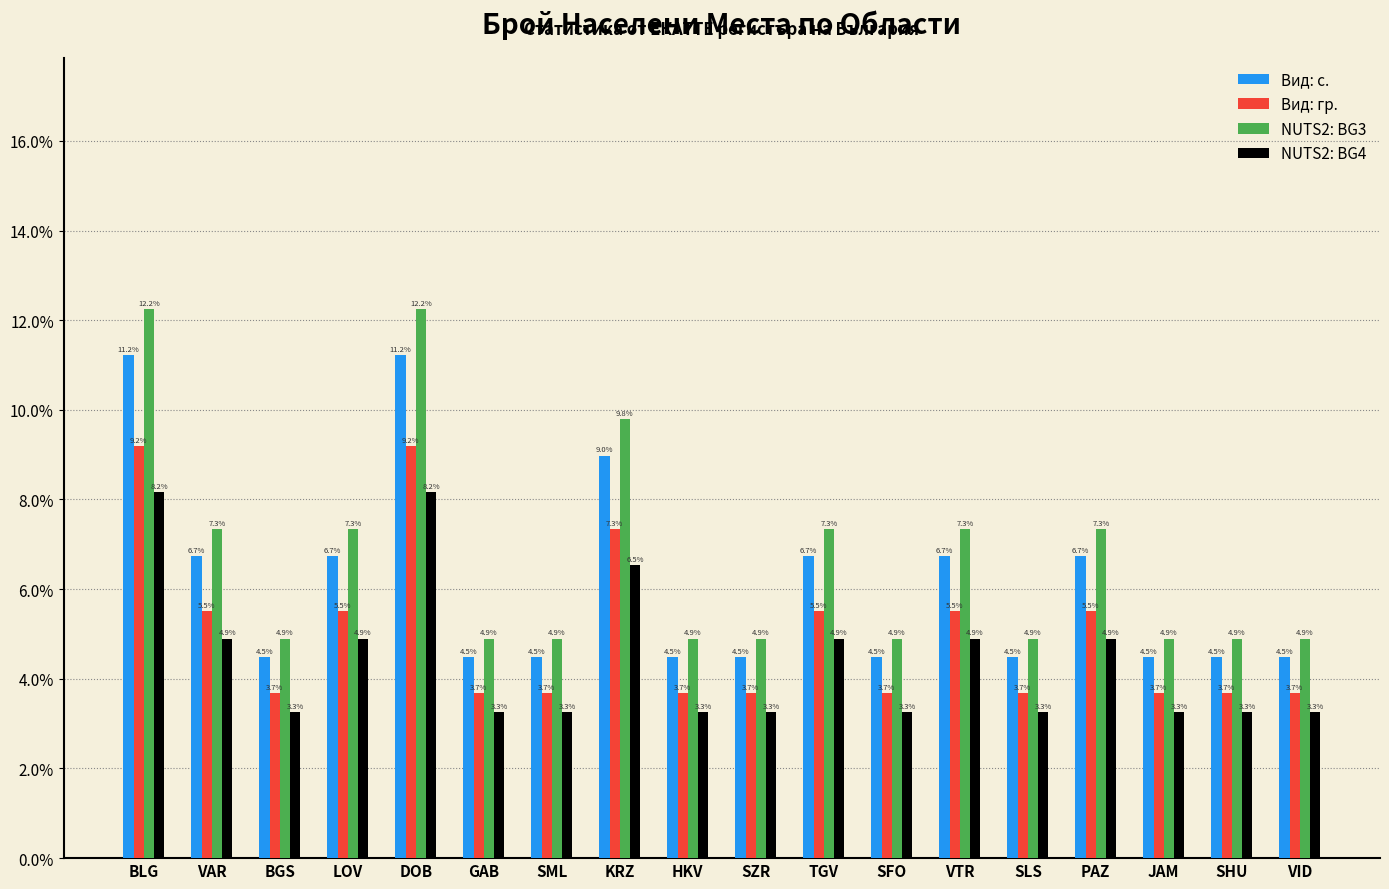

What are all the series names shown in the legend?

Вид: с., Вид: гр., NUTS2: BG3, NUTS2: BG4